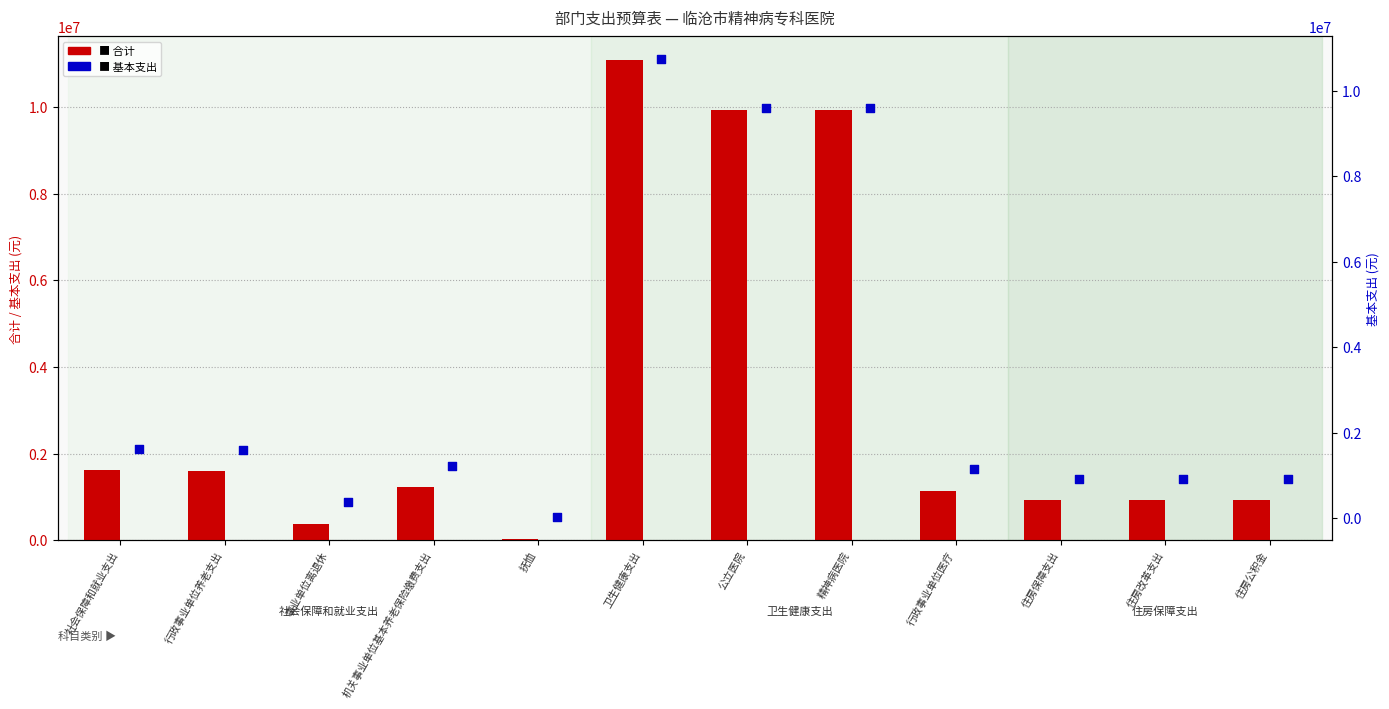

Is the value of 合计 at 事业单位离退休 greater than the value of 基本支出 at 事业单位离退休?

No